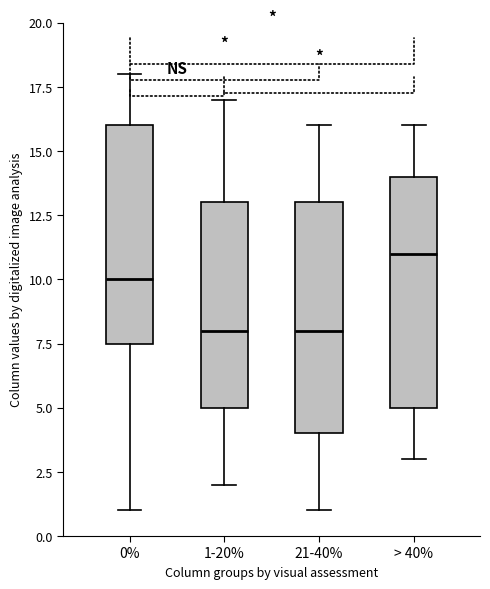

Reading left to right, read every box against the y-axis: the position of its median line, the range the box covers, and the ends of its whiskers. The values are not printed on the chart, so give them approximately, as read against the axis.

0%: median 10.0, box 7.5 to 16.0, whiskers 1.0 to 18.0
1-20%: median 8.0, box 5.0 to 13.0, whiskers 2.0 to 17.0
21-40%: median 8.0, box 4.0 to 13.0, whiskers 1.0 to 16.0
> 40%: median 11.0, box 5.0 to 14.0, whiskers 3.0 to 16.0